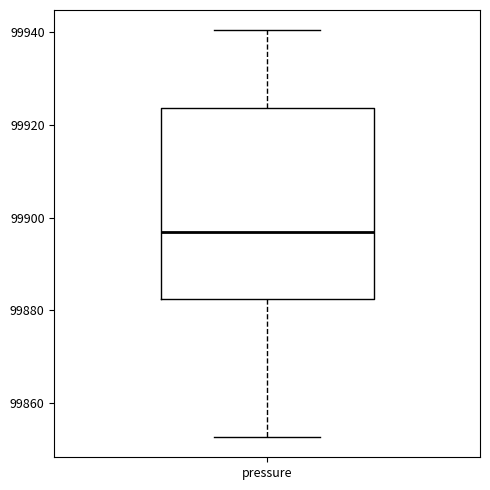

Read this box plot against the y-axis: the position of the median line, the range covered by the box, and the ends of both whiskers. The values are not printed on the chart, so give them approximately, as read against the axis.

median 99896, box 99882 to 99924, whiskers 99852 to 99940